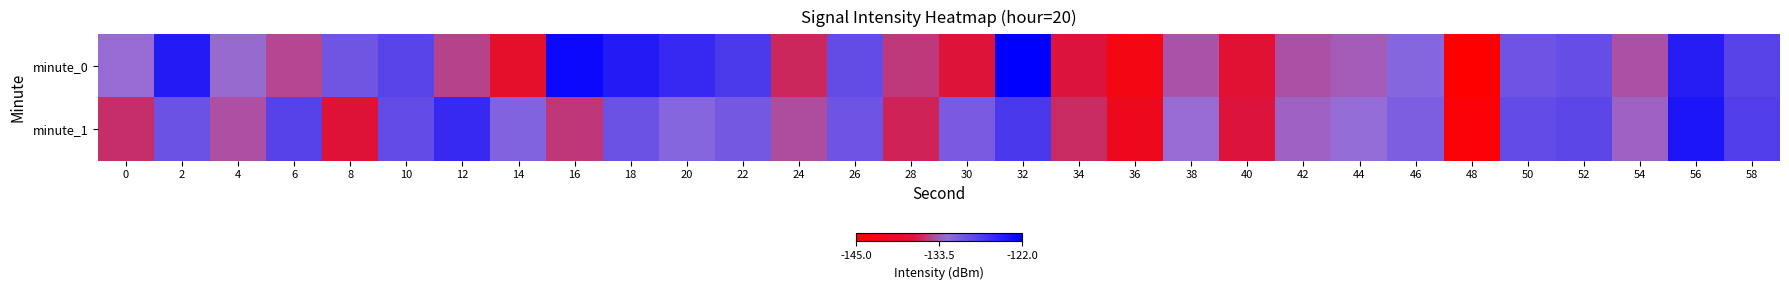

What is the total value across all series at 22?

-257.6